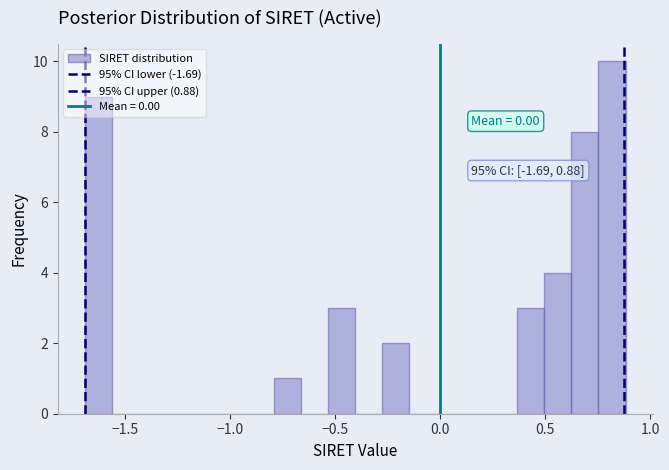

Around what value on the x-axis is the tallest bar? Give the approximate position of its centre, as read against the axis.

0.80